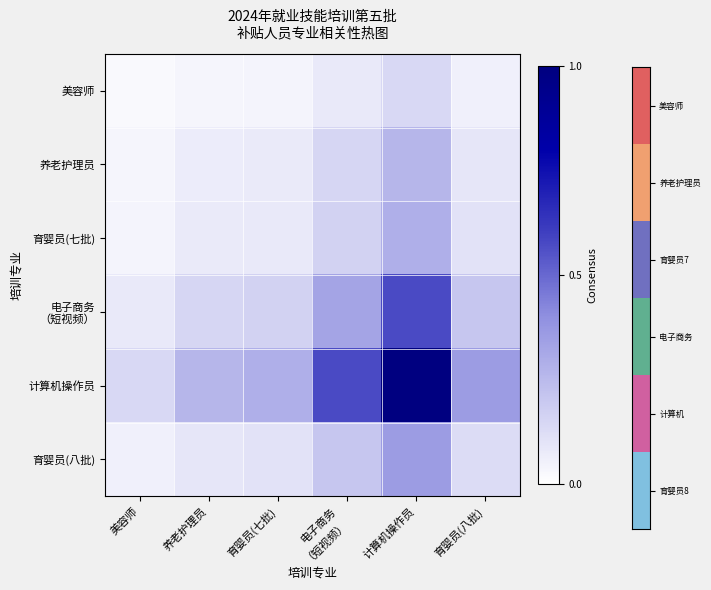

At which category is the sum across all series the highest?

计算机操作员